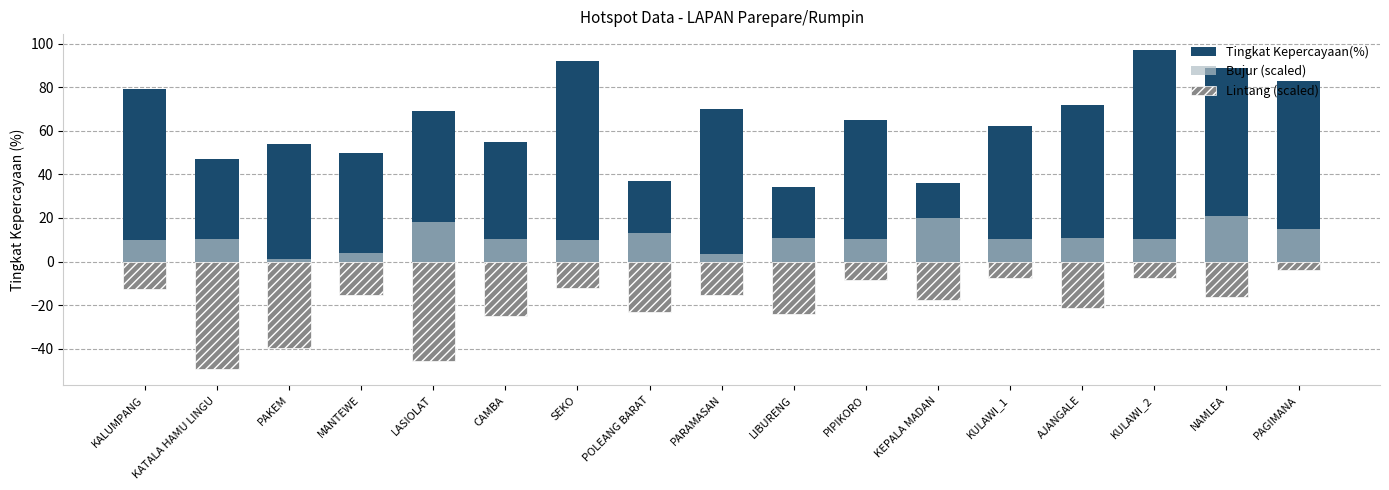

Reading right to left, what are all the values shown in this chart?

Tingkat Kepercayaan(%): 83.0	89.0	97.0	72.0	62.0	36.0	65.0	34.0	70.0	37.0	92.0	55.0	69.0	50.0	54.0	47.0	79.0
Bujur (scaled): 14.8	21.0	10.1	10.7	10.1	19.8	10.3	10.7	3.5	13.0	10.1	10.3	18.1	3.8	1.0	10.3	9.9
Lintang (scaled): -4.0	-16.1	-7.6	-21.3	-7.7	-17.6	-8.3	-24.0	-15.2	-22.9	-12.1	-24.9	-45.4	-15.4	-39.8	-49.4	-12.6